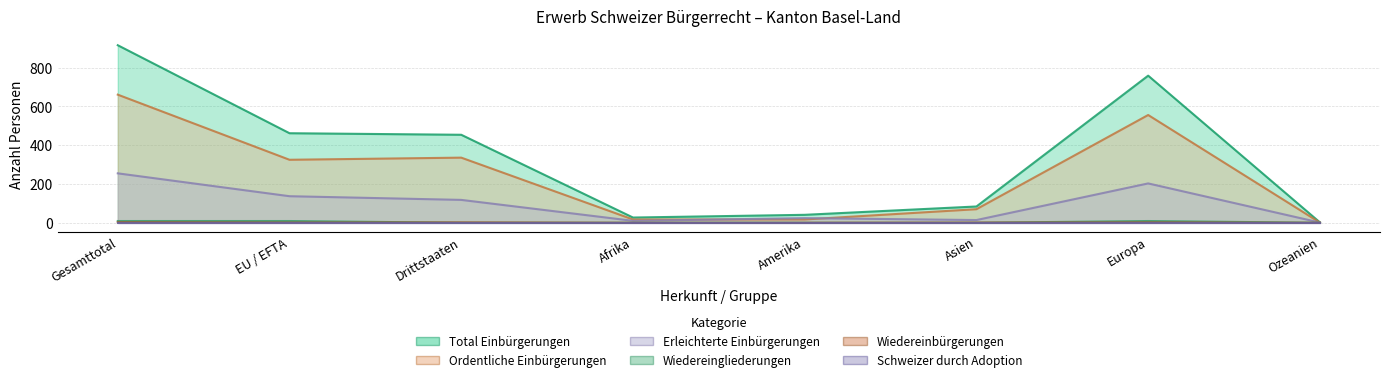

At which category does Total Einbürgerungen reach its first local peak?

Europa